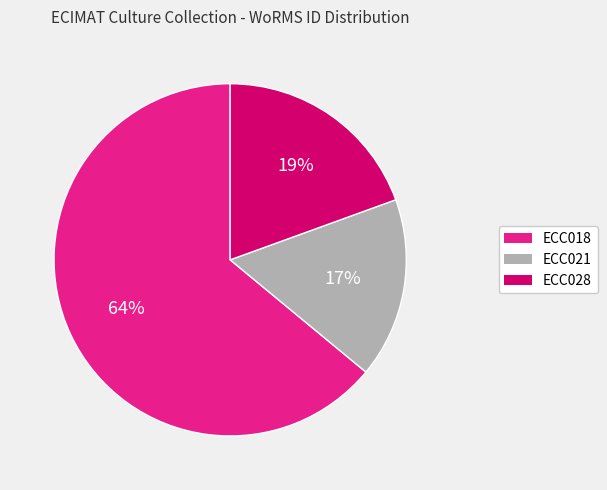

Does ECC028 account for over 50% of the chart?

No